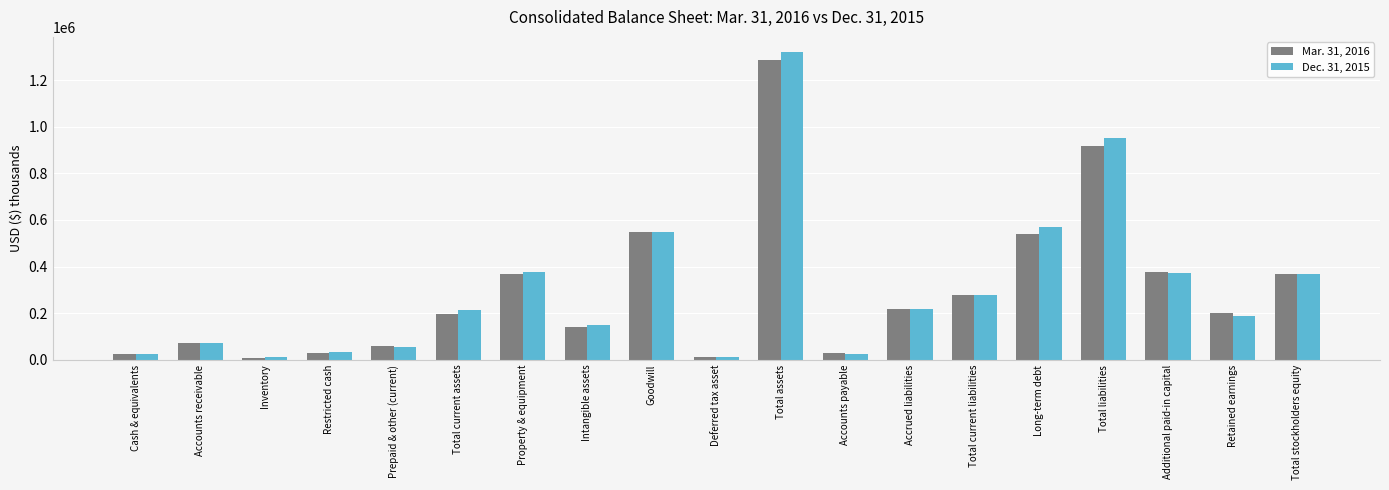

At Accounts payable, list the series in order from smallest to largest.

Dec. 31, 2015, Mar. 31, 2016